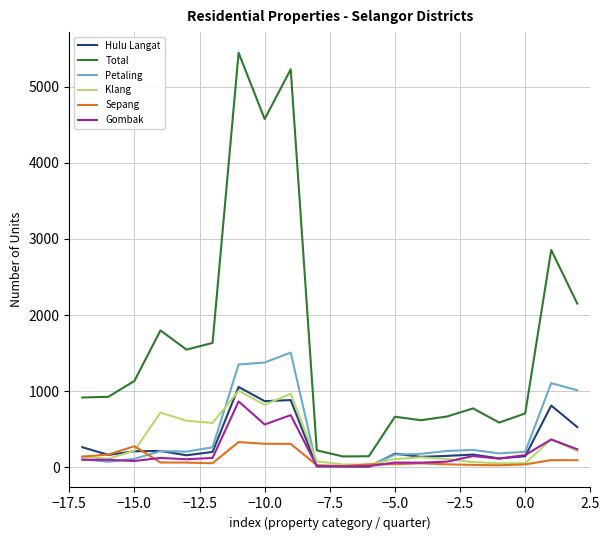

Which series has the widest spread of values?

Total